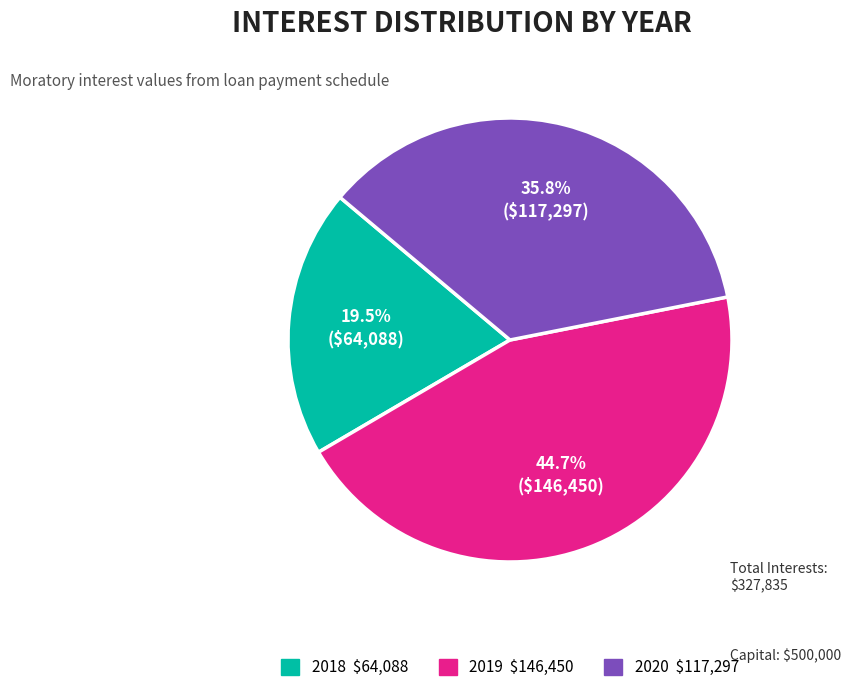

Is there any slice that represents more than half of the pie?

No